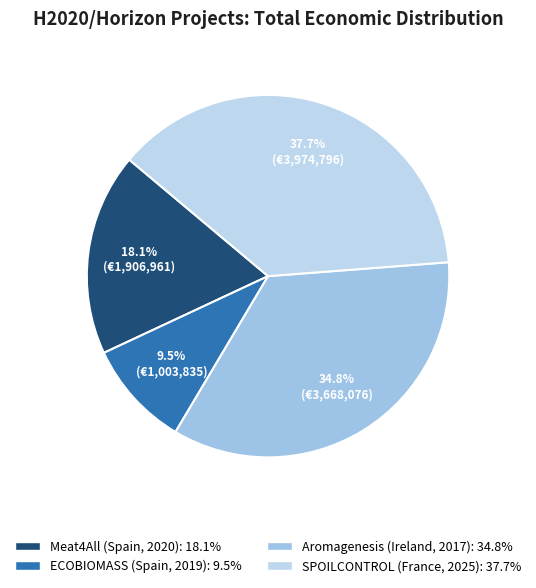

To the nearest percent, what is the difference between the Aromagenesis (Ireland, 2017) and Meat4All (Spain, 2020) slice percentages?

17%